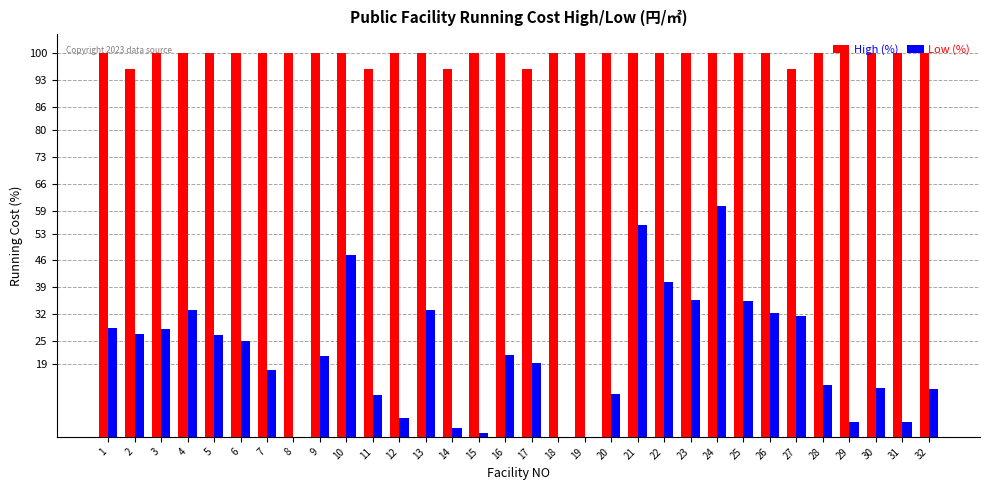

Where does the Low (%) series first go above 21?

1